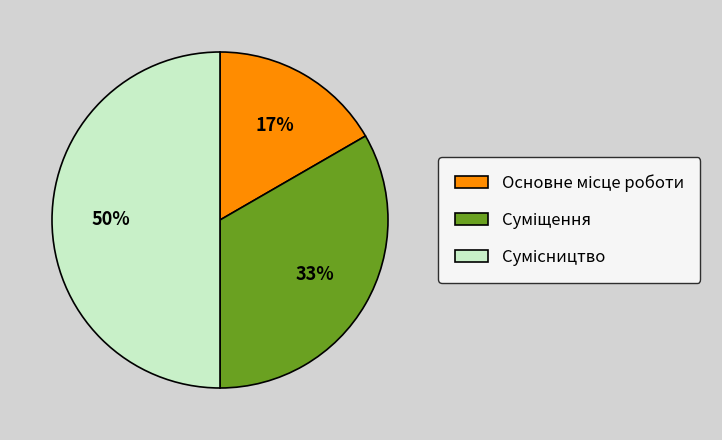

To the nearest percent, what is the average slice percentage?

33%